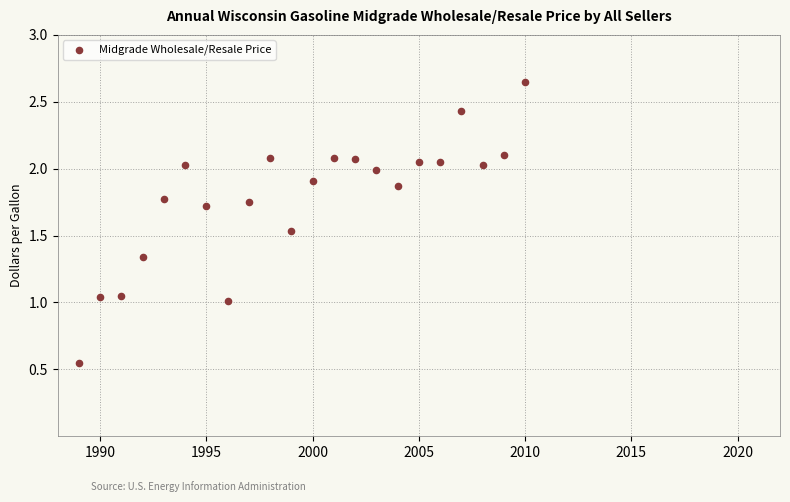

What is the range of X values (max minus min)?

21.0